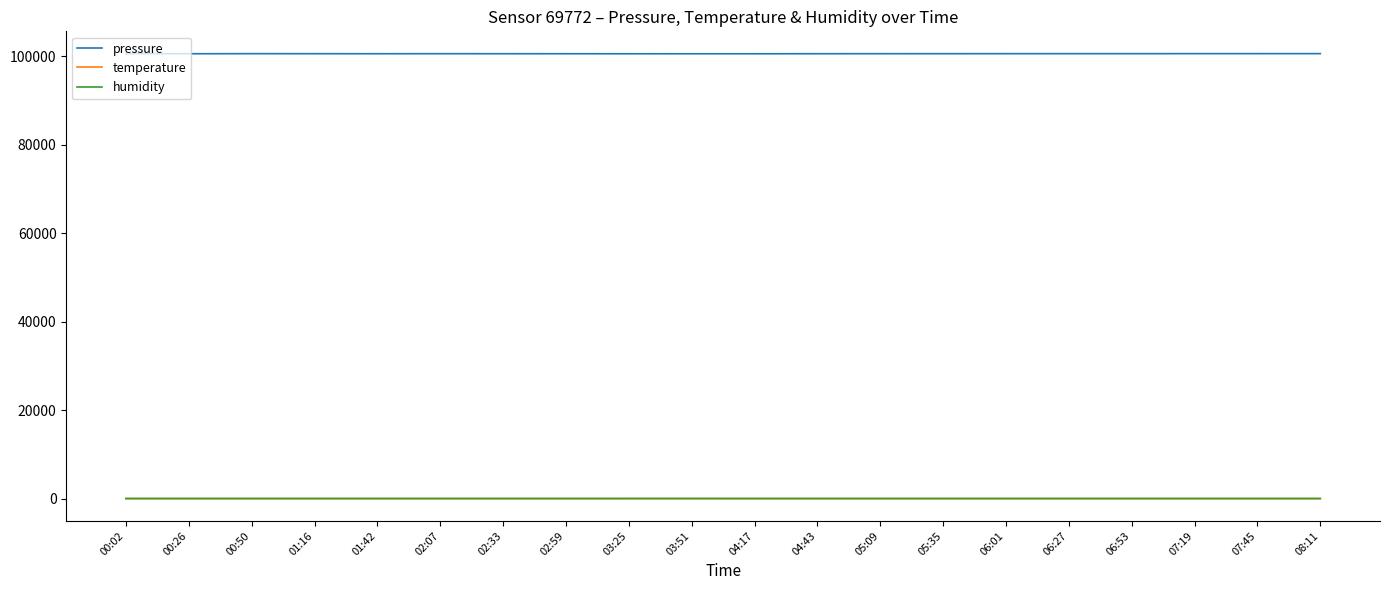

What is the greatest value displayed?

100545.2